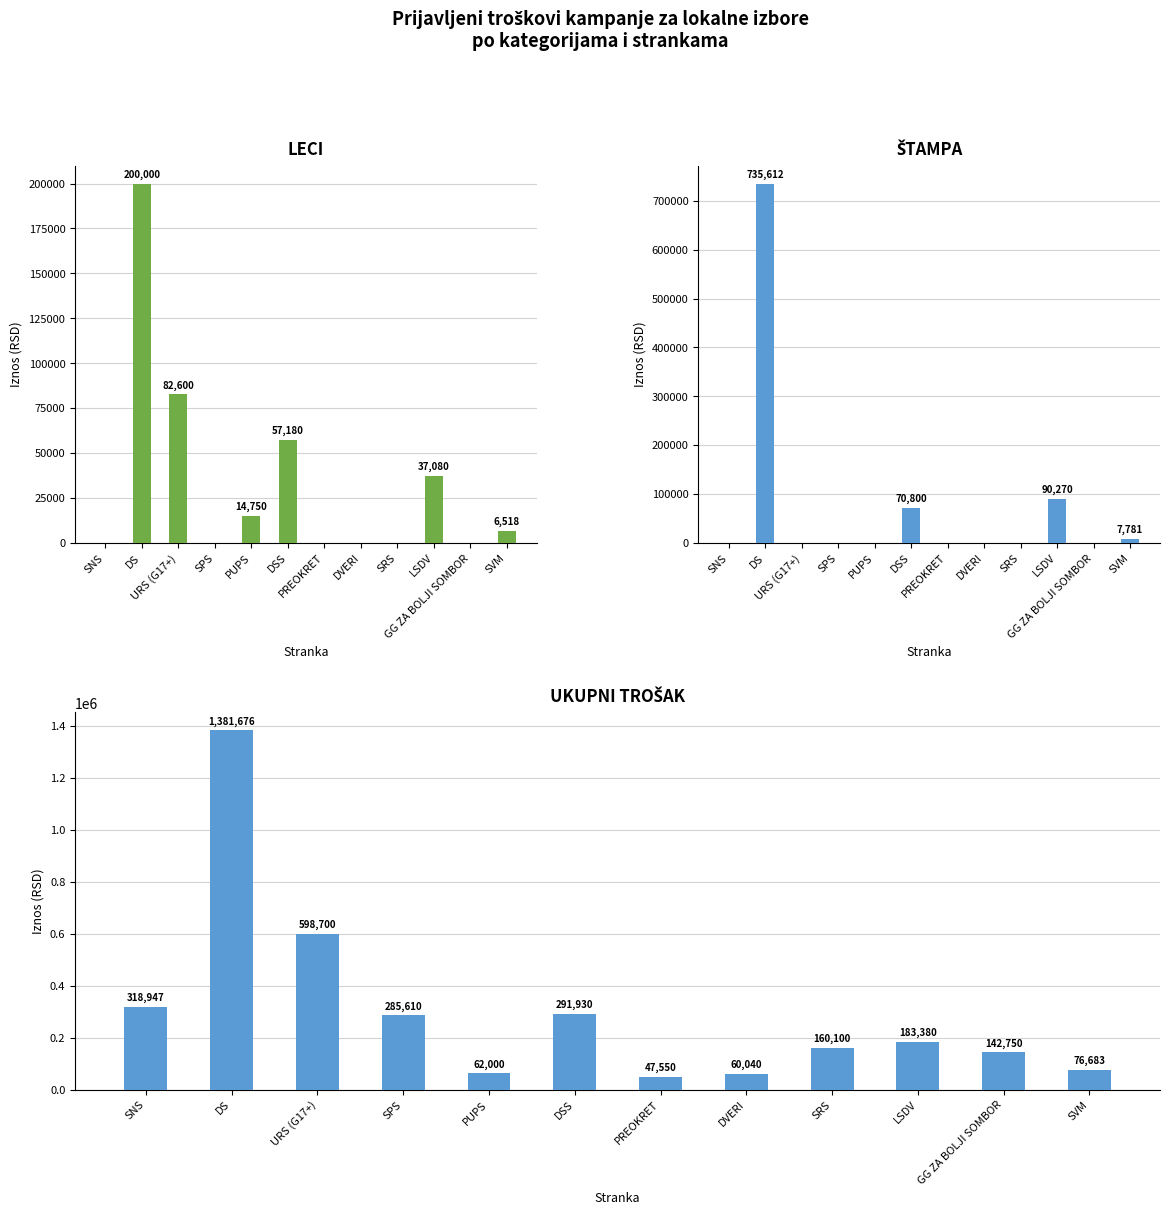

How many bars are there in each group?

3